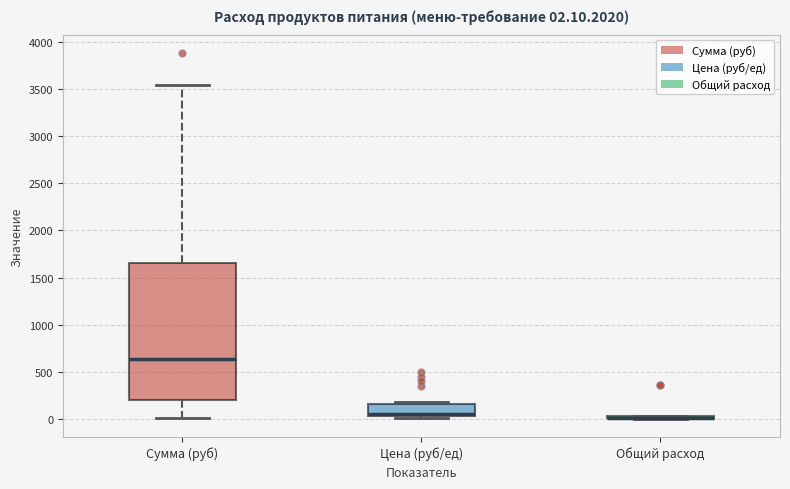

Comparing the boxes themselves (not the whiskers), which one is the tallest?

Сумма (руб)